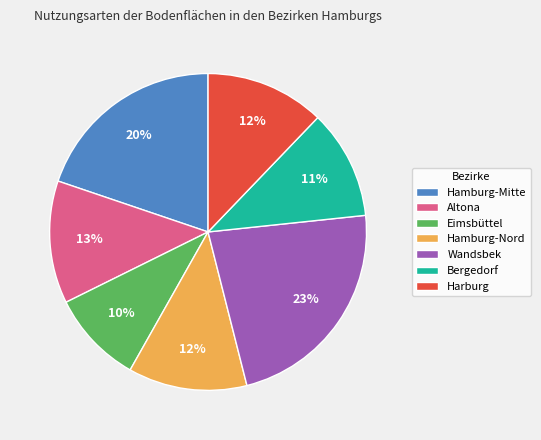

Is there any slice that represents more than half of the pie?

No